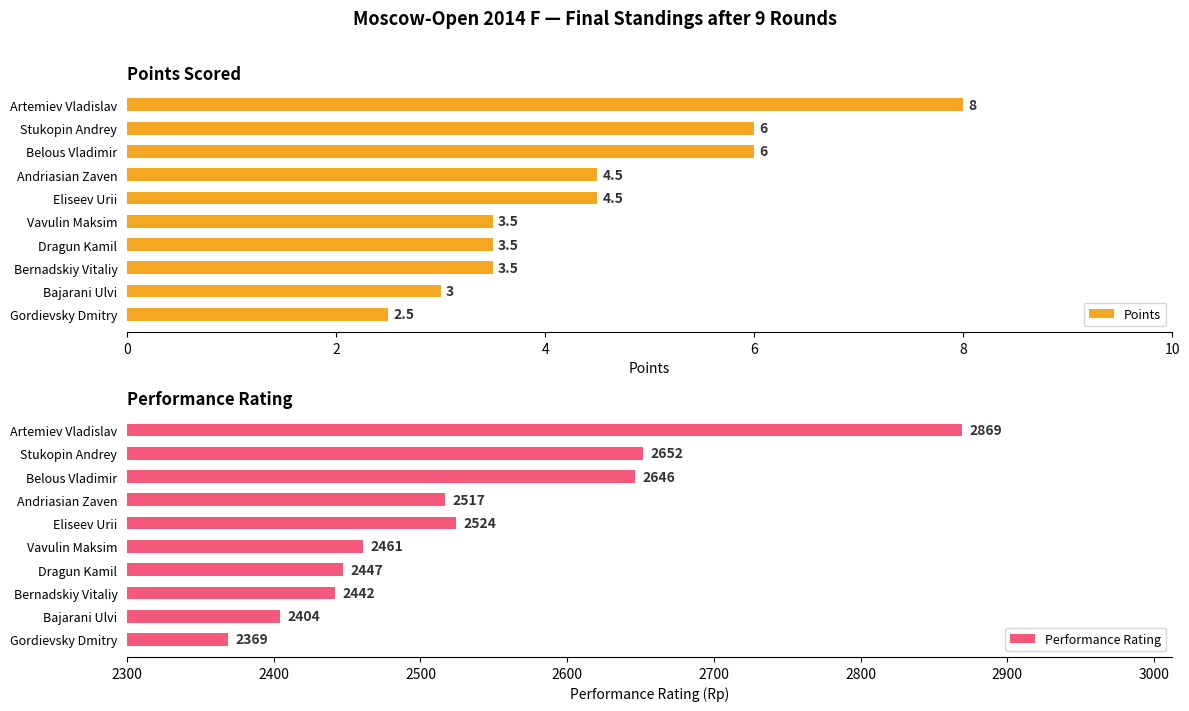

Is it true that Points equals 3.3 at Stukopin Andrey?

False